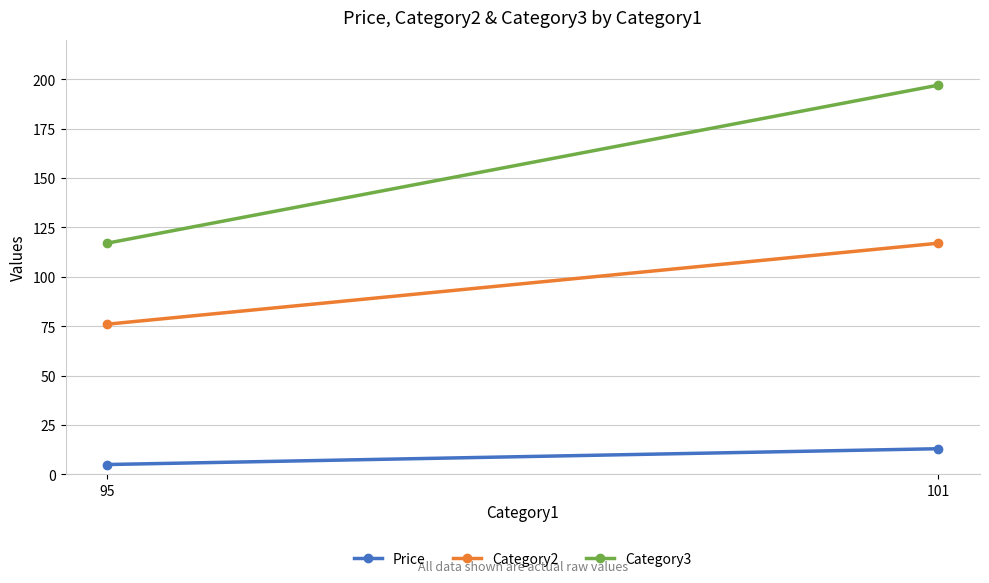

What is the sum of the Price values at 95 and 101?

18.0